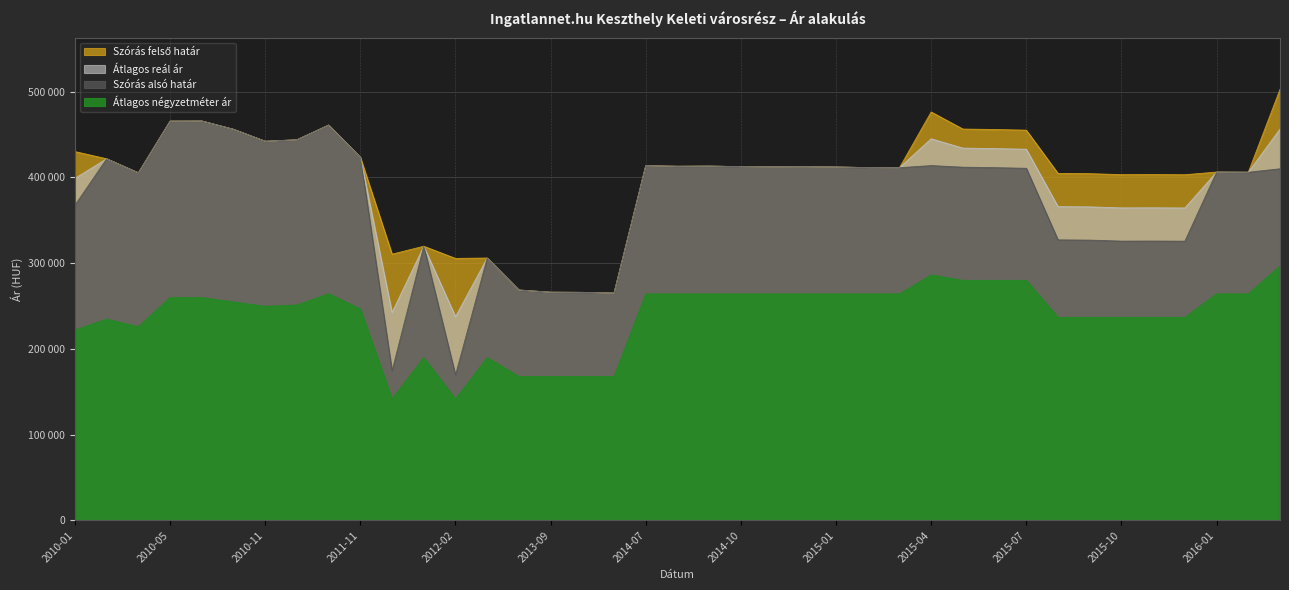

True or false: Átlagos négyzetméter ár and Szórás alsó határ intersect in this chart.

False